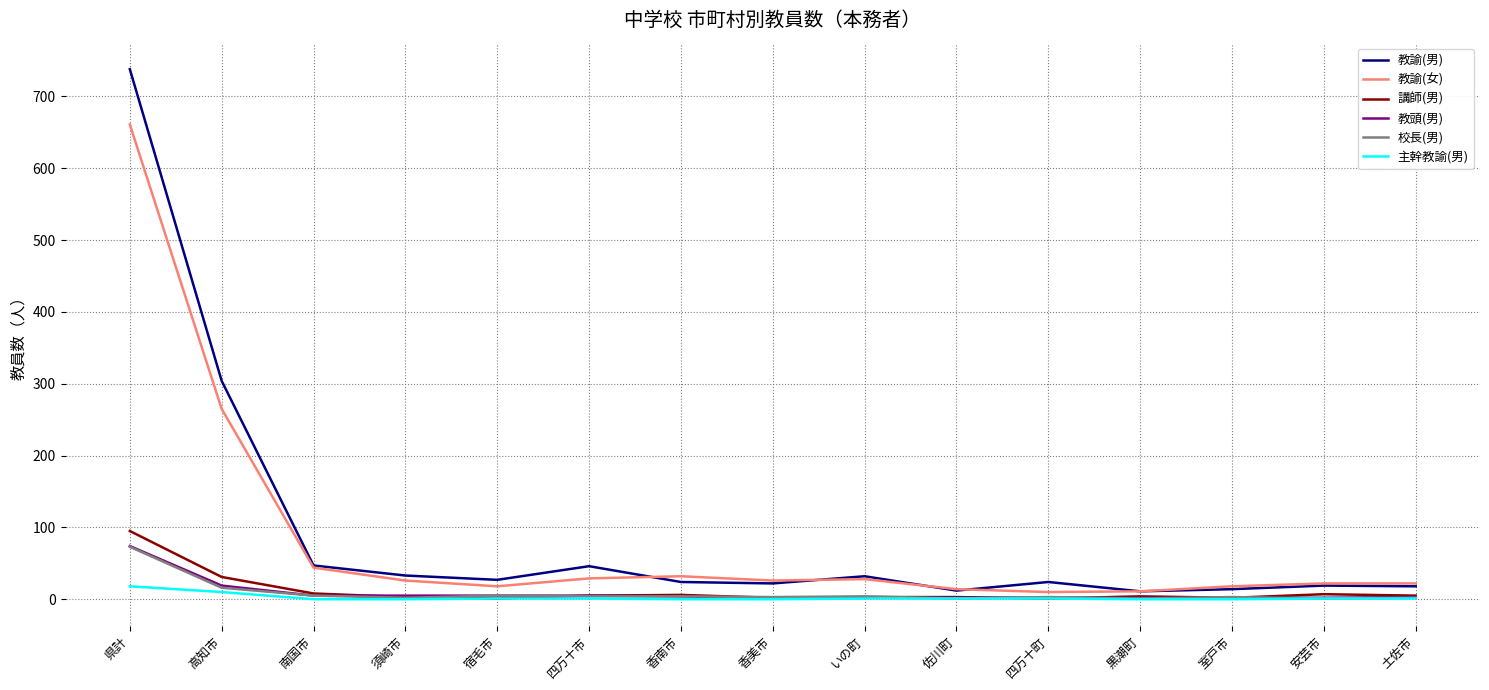

Is it true that 教諭(男) equals 345 at 県計?

False